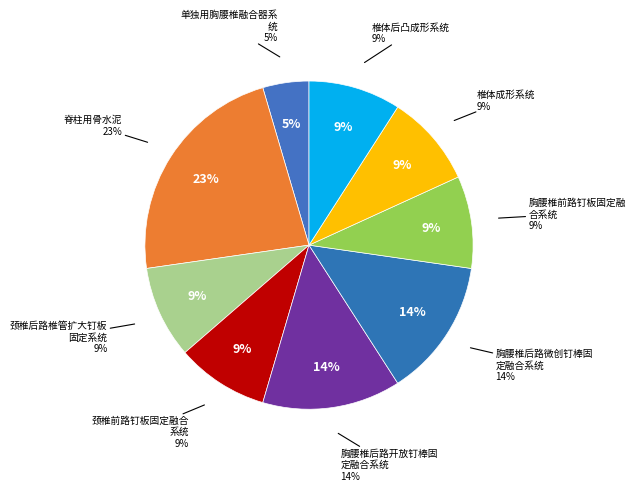

Between 单独用胸腰椎融合器系统 and 胸腰椎前路钉板固定融合系统, which is larger?

胸腰椎前路钉板固定融合系统